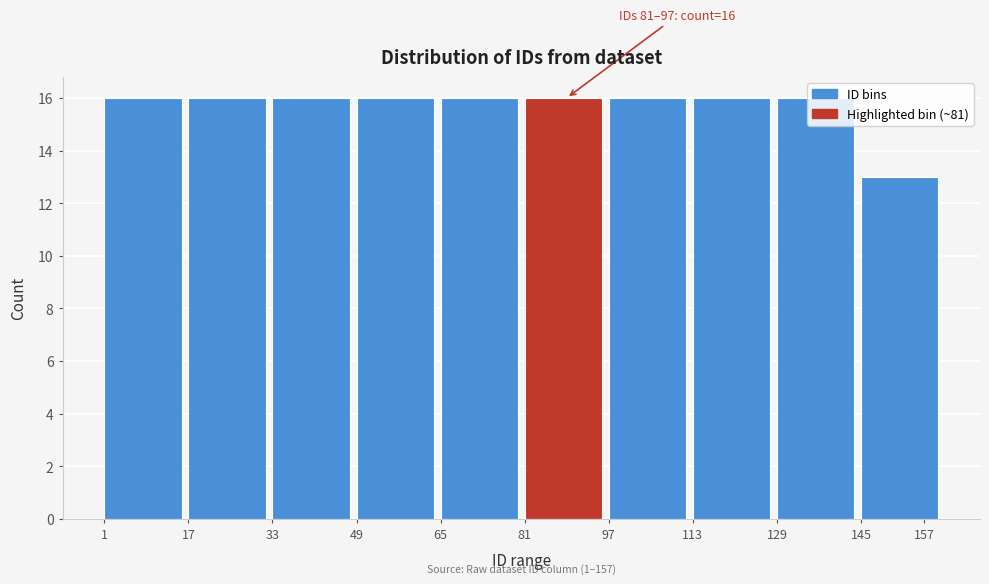

What is the ratio of the value at 65 to the value at 97?

1.0